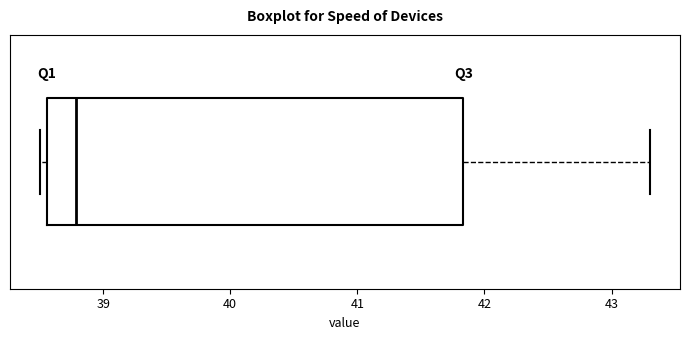

Transcribe this box plot: give where the median line is, the range the box spans, and where the two whiskers end, as read against the x-axis. The values are not printed on the chart, so give them approximately, as read against the axis.

median 38.8, box 38.6 to 41.8, whiskers 38.5 to 43.3